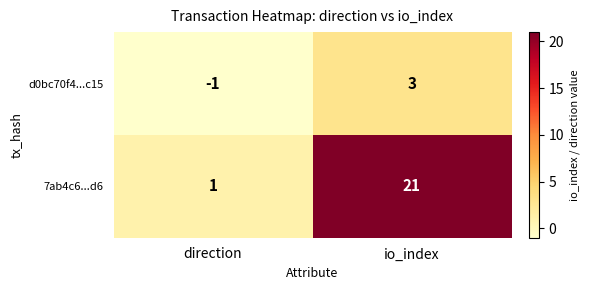

True or false: d0bc70f4...c15 has a value of 3 at io_index.

True